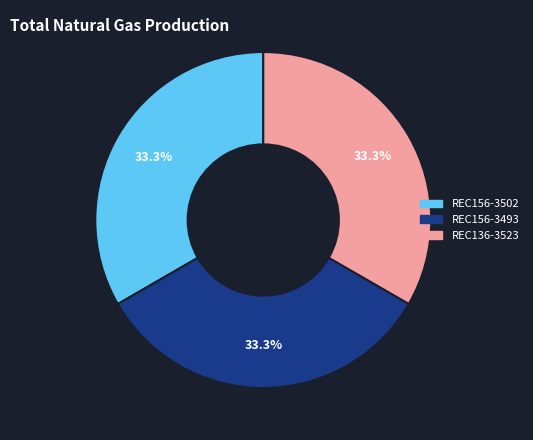

What is the ratio of the value at REC156-3493 to the value at REC156-3502?

1.0